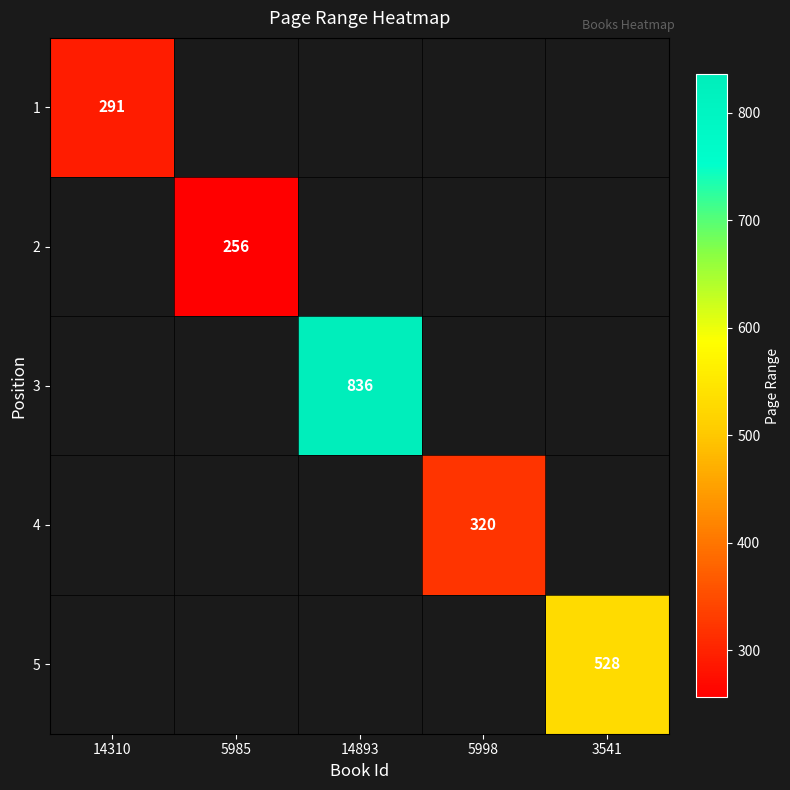

At how many categories does at least one series exceed 104?

5